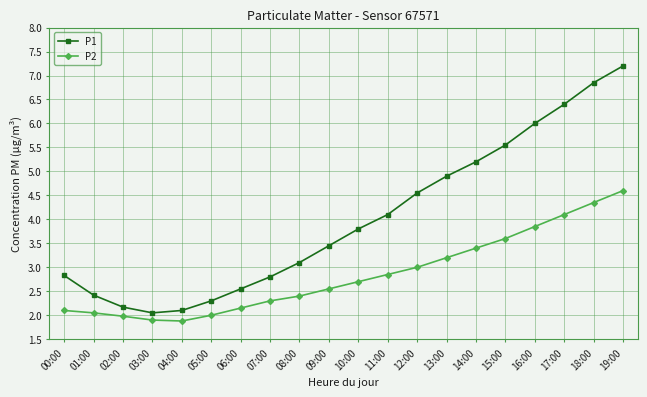

At which label does P2 first exceed 2?

00:00